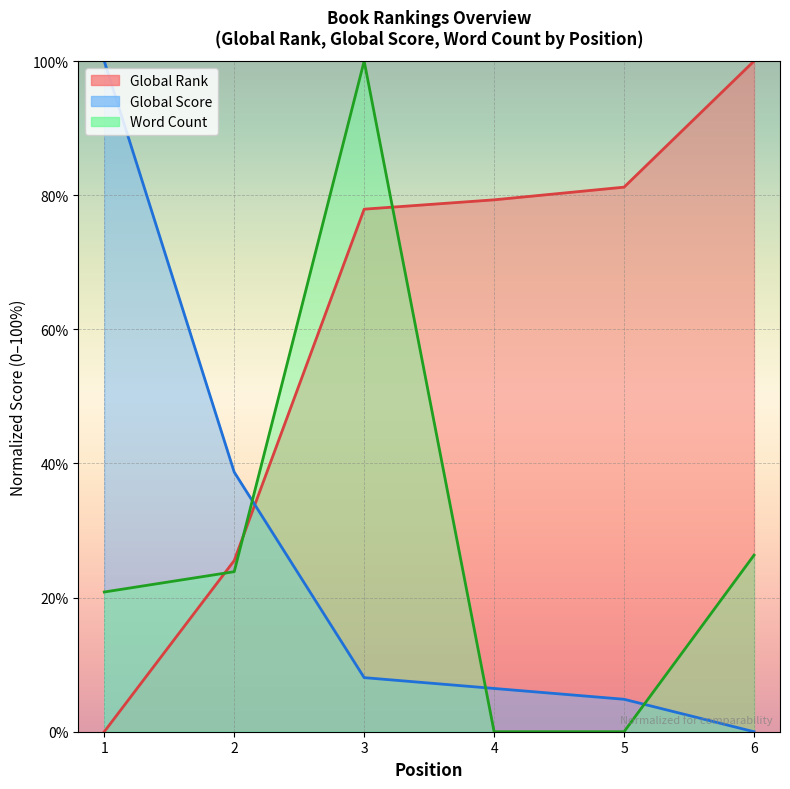

Is it true that Global Rank equals 25.5 at 2?

True